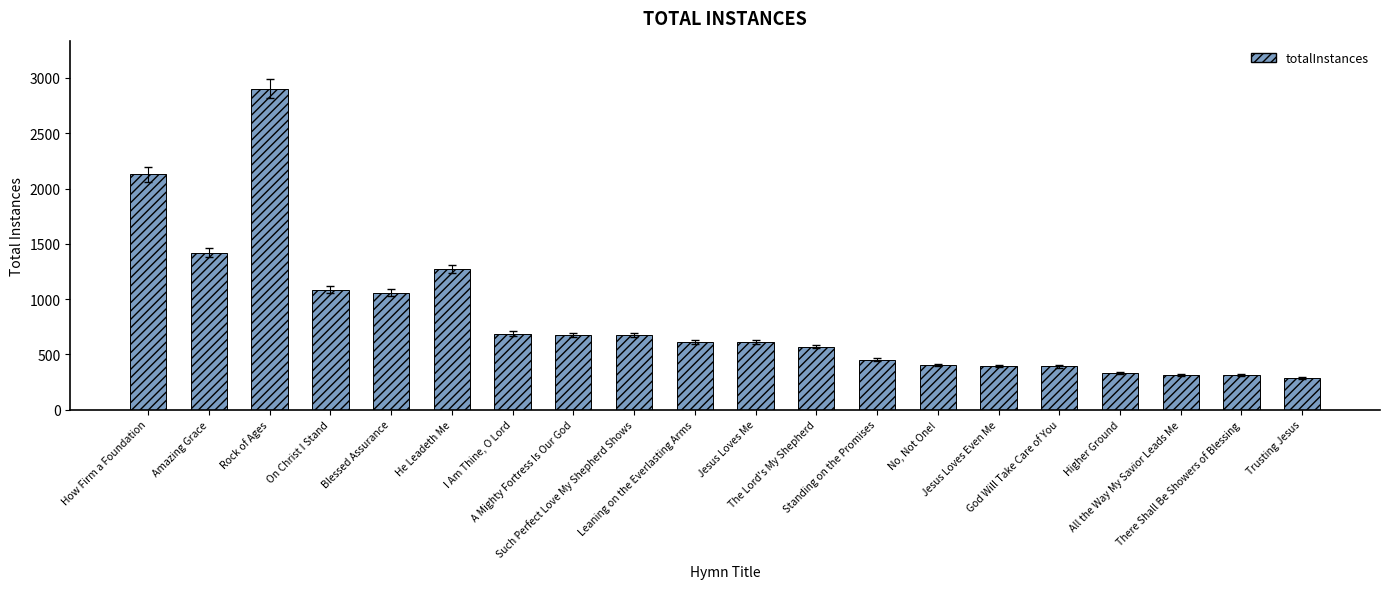

How many data points are less than 615?

10